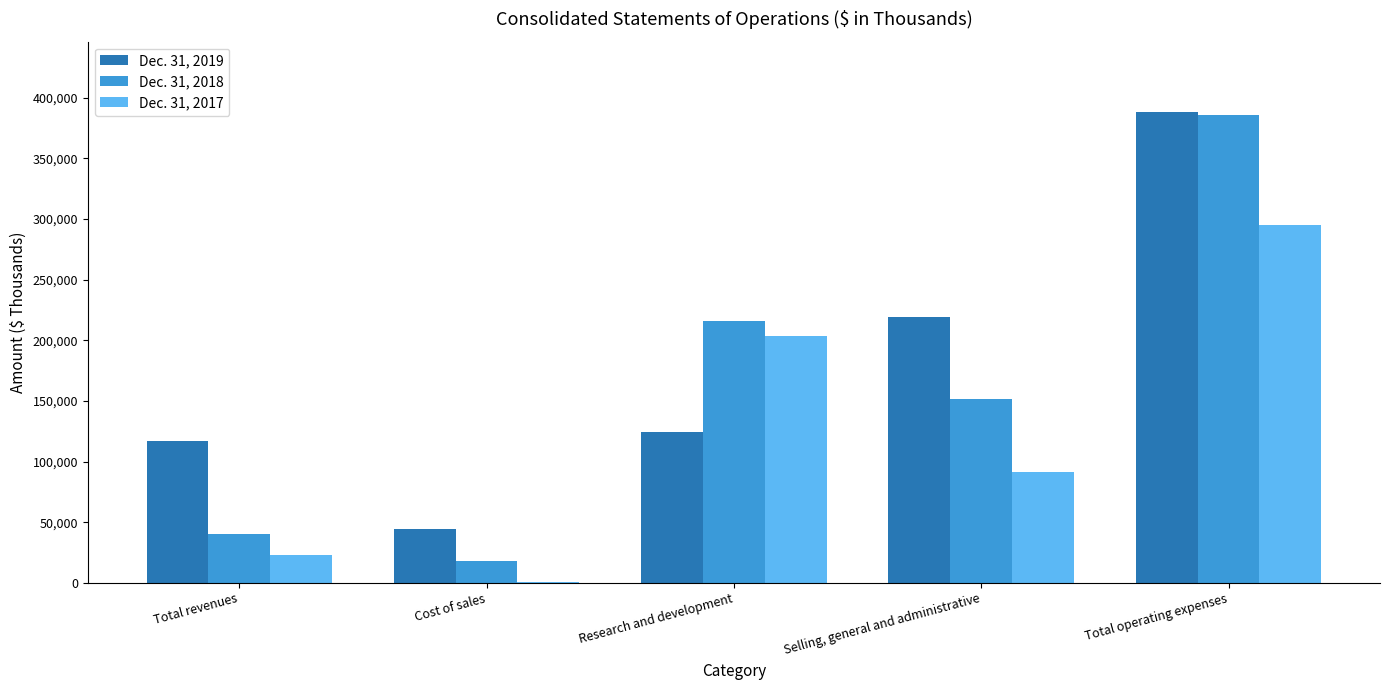

Reading left to right, extract all data points from this chart.

Dec. 31, 2019: 116640	44378	124627	218919	387924
Dec. 31, 2018: 40130	18081	216205	151164	385450
Dec. 31, 2017: 22546	415	203701	91109	295225